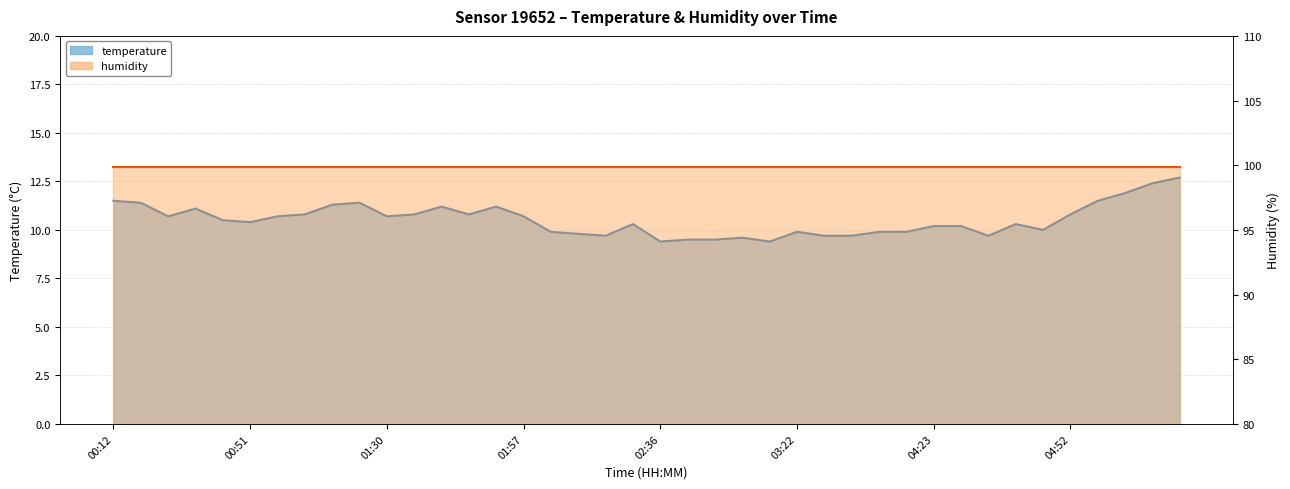

What is the value of the 34th point from the left?

10.3